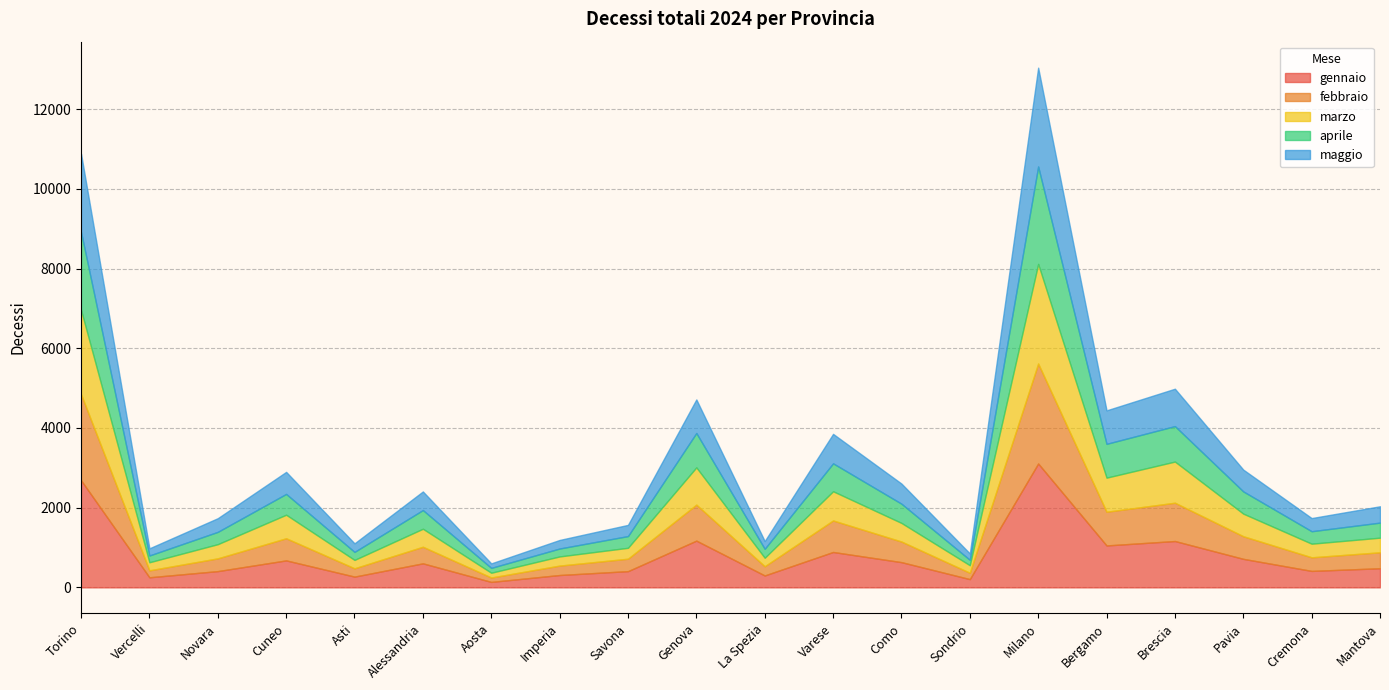

At Bergamo, list the series in order from smallest to largest.

maggio, febbraio, aprile, marzo, gennaio